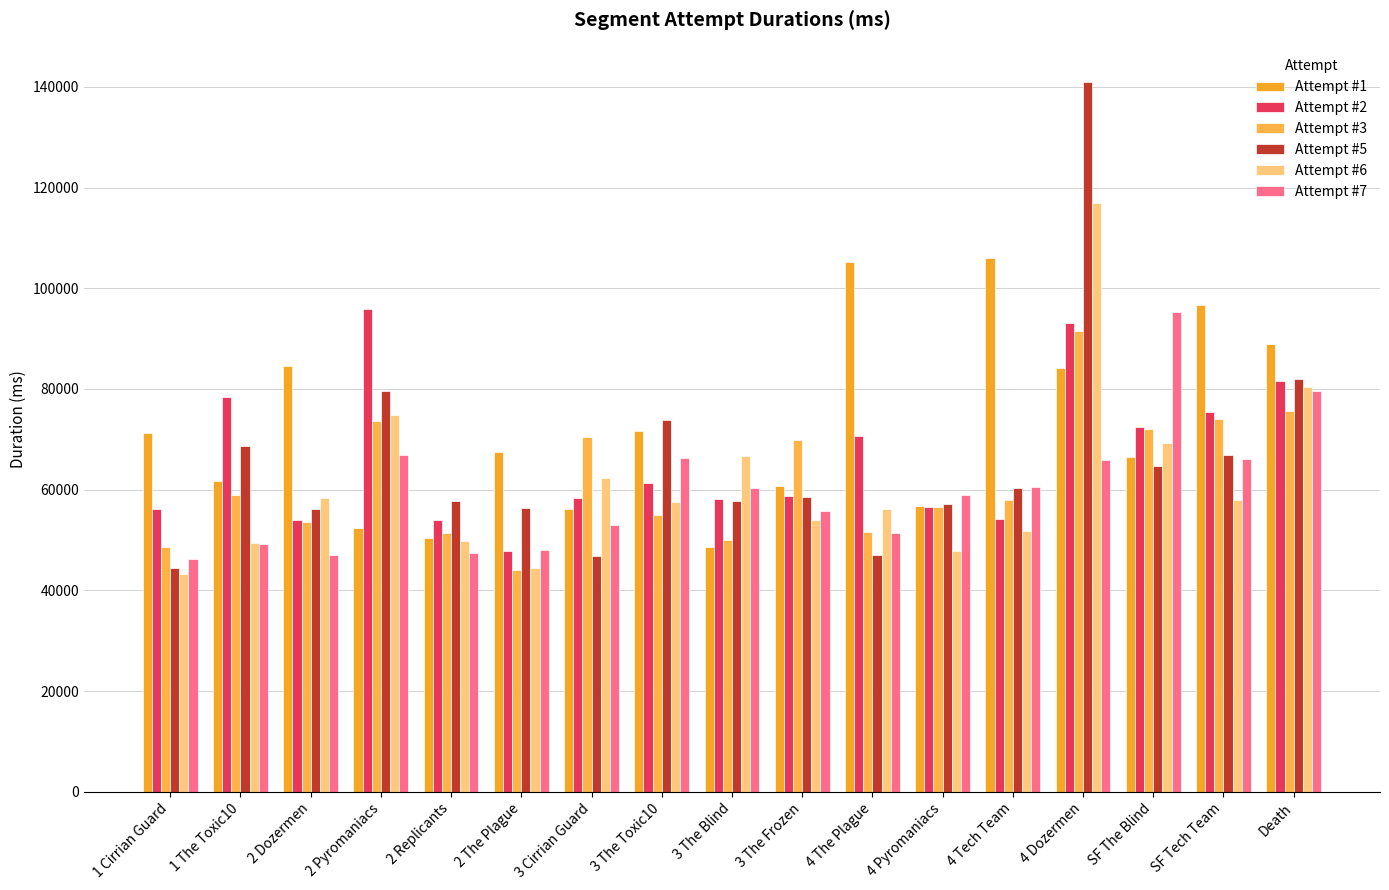

Reading left to right, transcribe all the data shown in this chart.

Attempt #1: 1 Cirrian Guard=71333	1 The Toxic10=61666	2 Dozermen=84648	2 Pyromaniacs=52338	2 Replicants=50391	2 The Plague=67387	3 Cirrian Guard=56249	3 The Toxic10=71610	3 The Blind=48647	3 The Frozen=60728	4 The Plague=105167	4 Pyromaniacs=56801	4 Tech Team=106061	4 Dozermen=84162	SF The Blind=66549	SF Tech Team=96618	Death=88980
Attempt #2: 1 Cirrian Guard=56107	1 The Toxic10=78378	2 Dozermen=54034	2 Pyromaniacs=95950	2 Replicants=53955	2 The Plague=47774	3 Cirrian Guard=58238	3 The Toxic10=61372	3 The Blind=58080	3 The Frozen=58755	4 The Plague=70560	4 Pyromaniacs=56611	4 Tech Team=54110	4 Dozermen=93000	SF The Blind=72437	SF Tech Team=75419	Death=81626
Attempt #3: 1 Cirrian Guard=48557	1 The Toxic10=58956	2 Dozermen=53572	2 Pyromaniacs=73676	2 Replicants=51370	2 The Plague=43991	3 Cirrian Guard=70469	3 The Toxic10=55006	3 The Blind=50035	3 The Frozen=69882	4 The Plague=51495	4 Pyromaniacs=56454	4 Tech Team=57906	4 Dozermen=91554	SF The Blind=71994	SF Tech Team=74071	Death=75545
Attempt #5: 1 Cirrian Guard=44444	1 The Toxic10=68704	2 Dozermen=56126	2 Pyromaniacs=79643	2 Replicants=57697	2 The Plague=56447	3 Cirrian Guard=46914	3 The Toxic10=73896	3 The Blind=57807	3 The Frozen=58509	4 The Plague=47076	4 Pyromaniacs=57073	4 Tech Team=60387	4 Dozermen=140906	SF The Blind=64738	SF Tech Team=66911	Death=81880
Attempt #6: 1 Cirrian Guard=43279	1 The Toxic10=49410	2 Dozermen=58280	2 Pyromaniacs=74798	2 Replicants=49707	2 The Plague=44468	3 Cirrian Guard=62344	3 The Toxic10=57499	3 The Blind=66613	3 The Frozen=53905	4 The Plague=56172	4 Pyromaniacs=47840	4 Tech Team=51810	4 Dozermen=116931	SF The Blind=69348	SF Tech Team=58016	Death=80443
Attempt #7: 1 Cirrian Guard=46244	1 The Toxic10=49141	2 Dozermen=47084	2 Pyromaniacs=66824	2 Replicants=47399	2 The Plague=47948	3 Cirrian Guard=52877	3 The Toxic10=66348	3 The Blind=60293	3 The Frozen=55776	4 The Plague=51429	4 Pyromaniacs=58898	4 Tech Team=60587	4 Dozermen=65867	SF The Blind=95352	SF Tech Team=66003	Death=79676